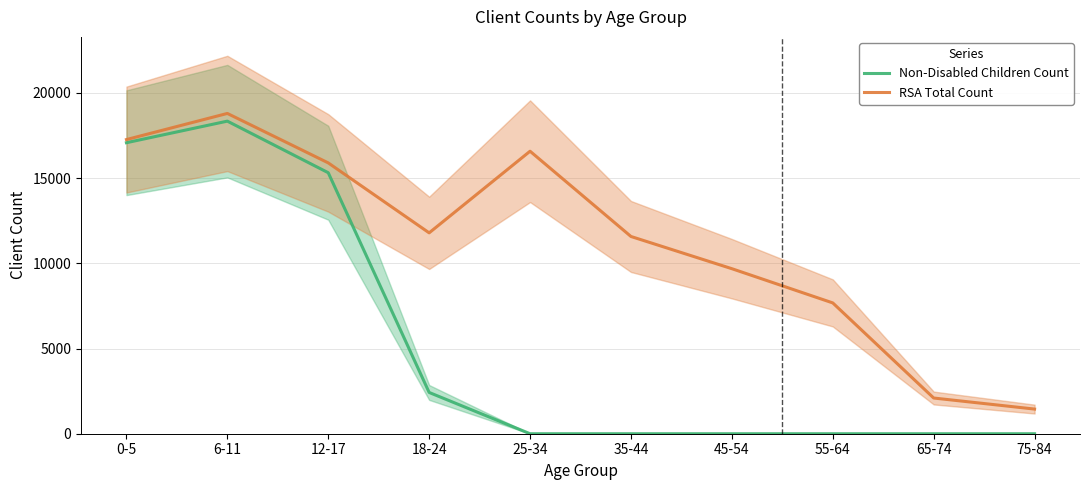

What is the maximum value shown in the chart?

18793